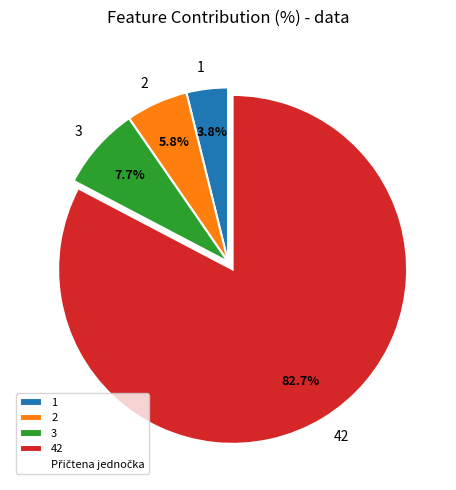

Is it true that 3 is 17% of the pie?

False